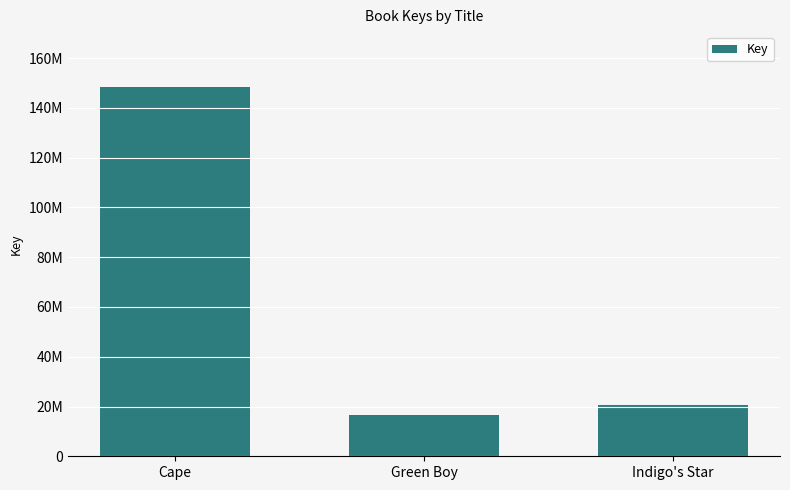

What is the label of the 1st bar from the left?

Cape